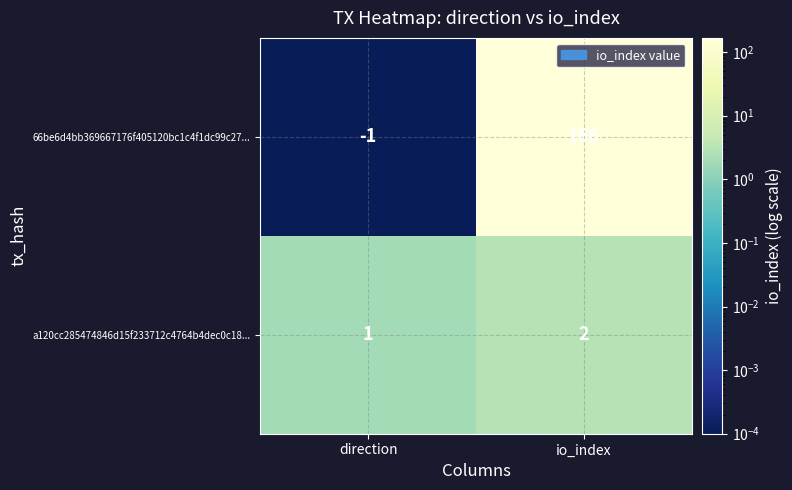

Is it true that a120cc285474846d15f233712c4764b4dec0c18... equals 1 at direction?

True